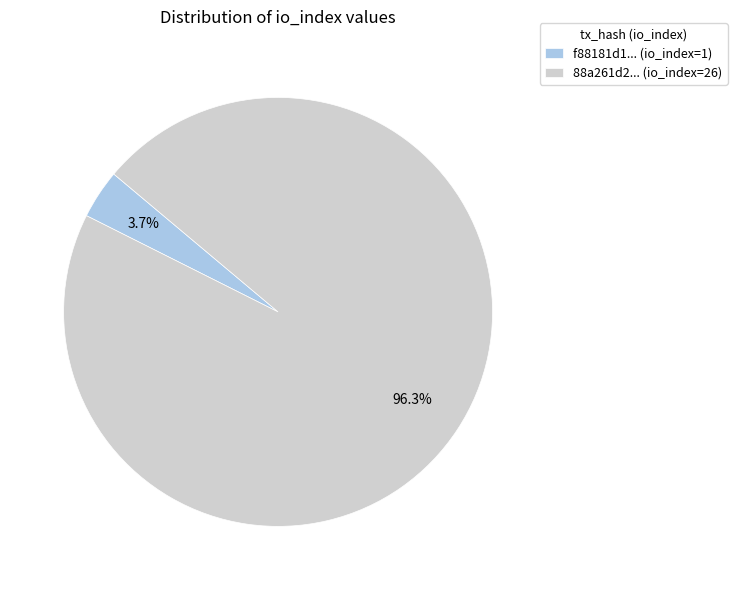

Is there any slice that represents more than half of the pie?

Yes